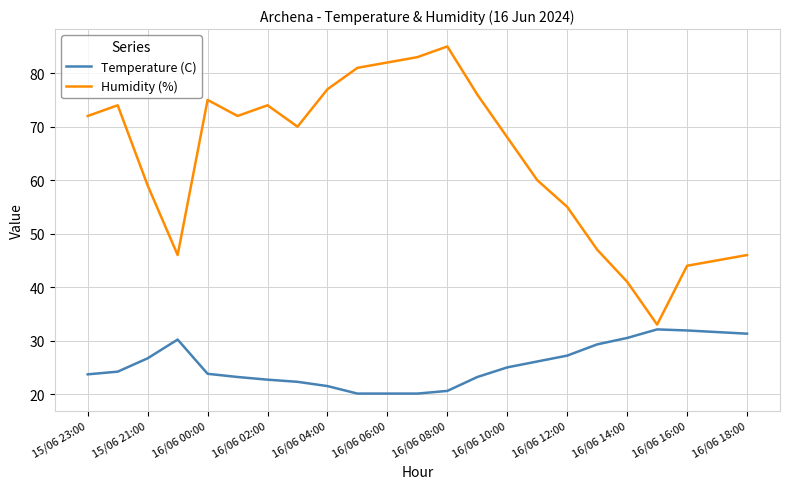

What is the greatest value displayed?

85.0